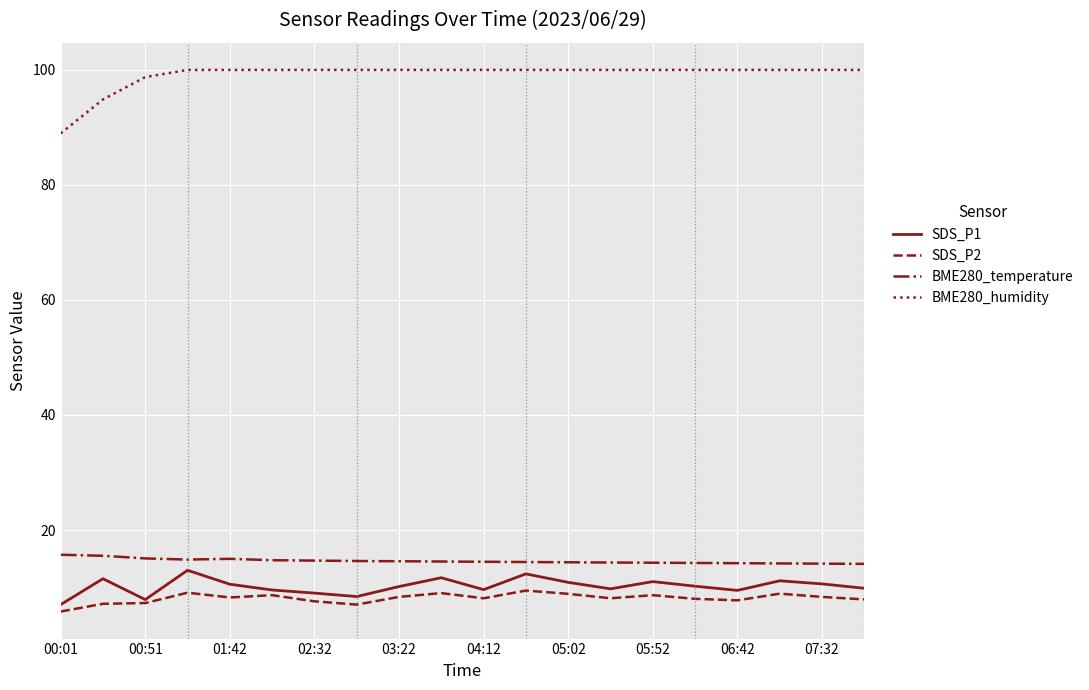

True or false: BME280_temperature and BME280_humidity intersect in this chart.

False